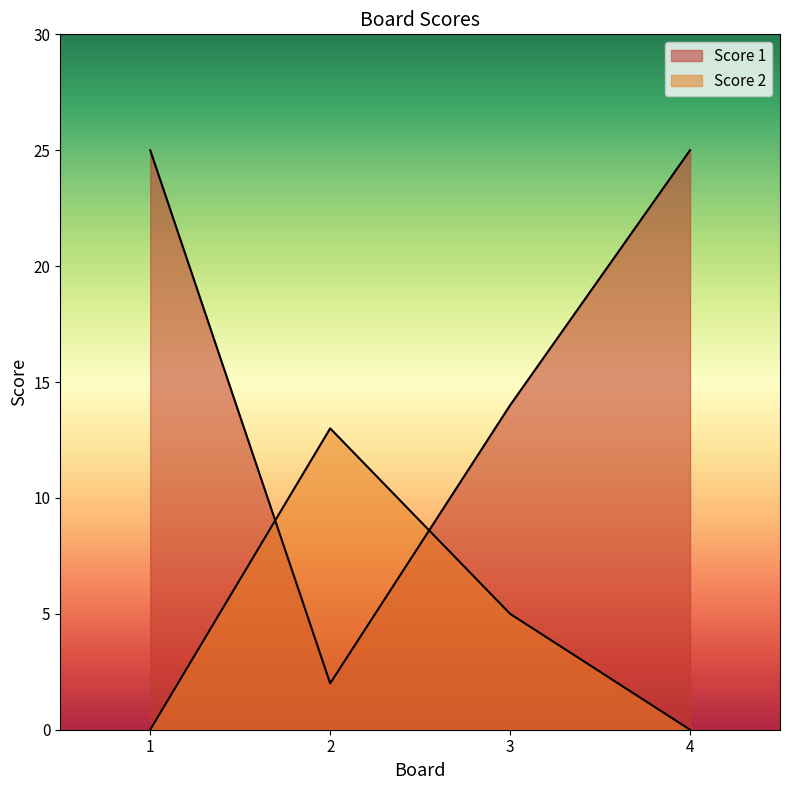

What is the difference between the second highest and second lowest values in the Score 1 series?

11